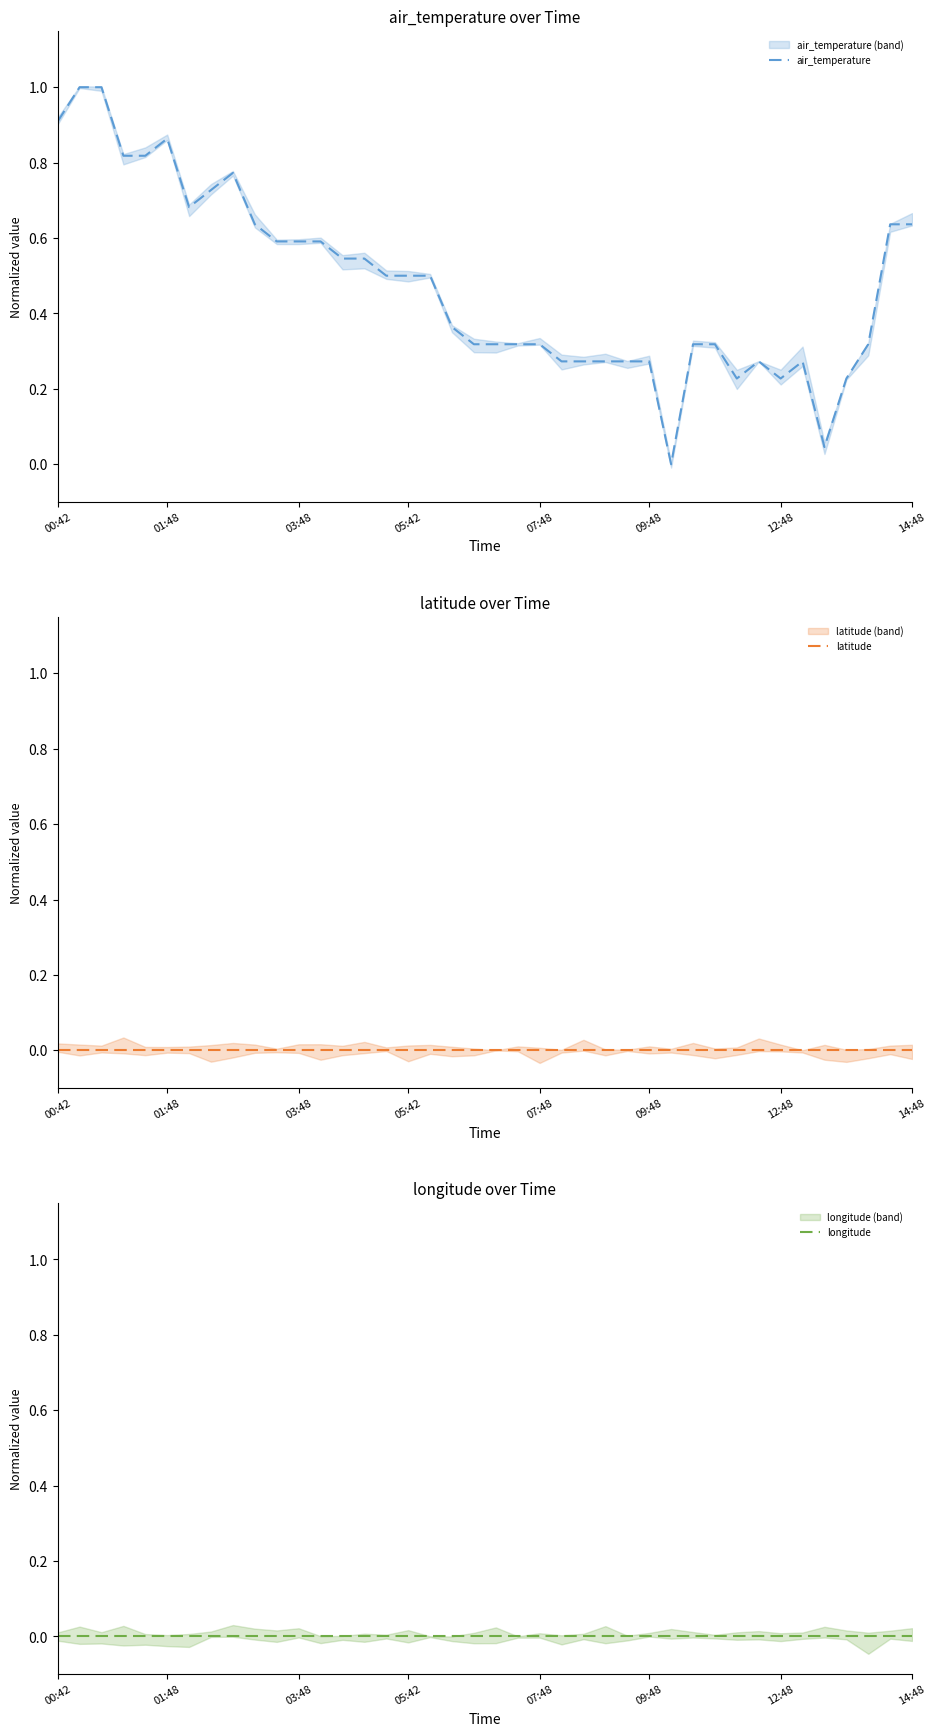

How many distinct data groups are displayed?

3